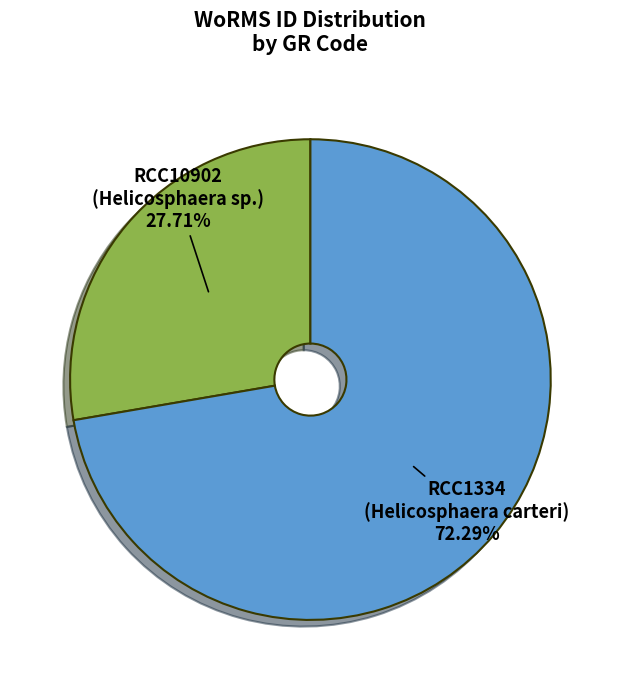

To the nearest percent, what is the difference between the largest and smallest slice percentages?

45%